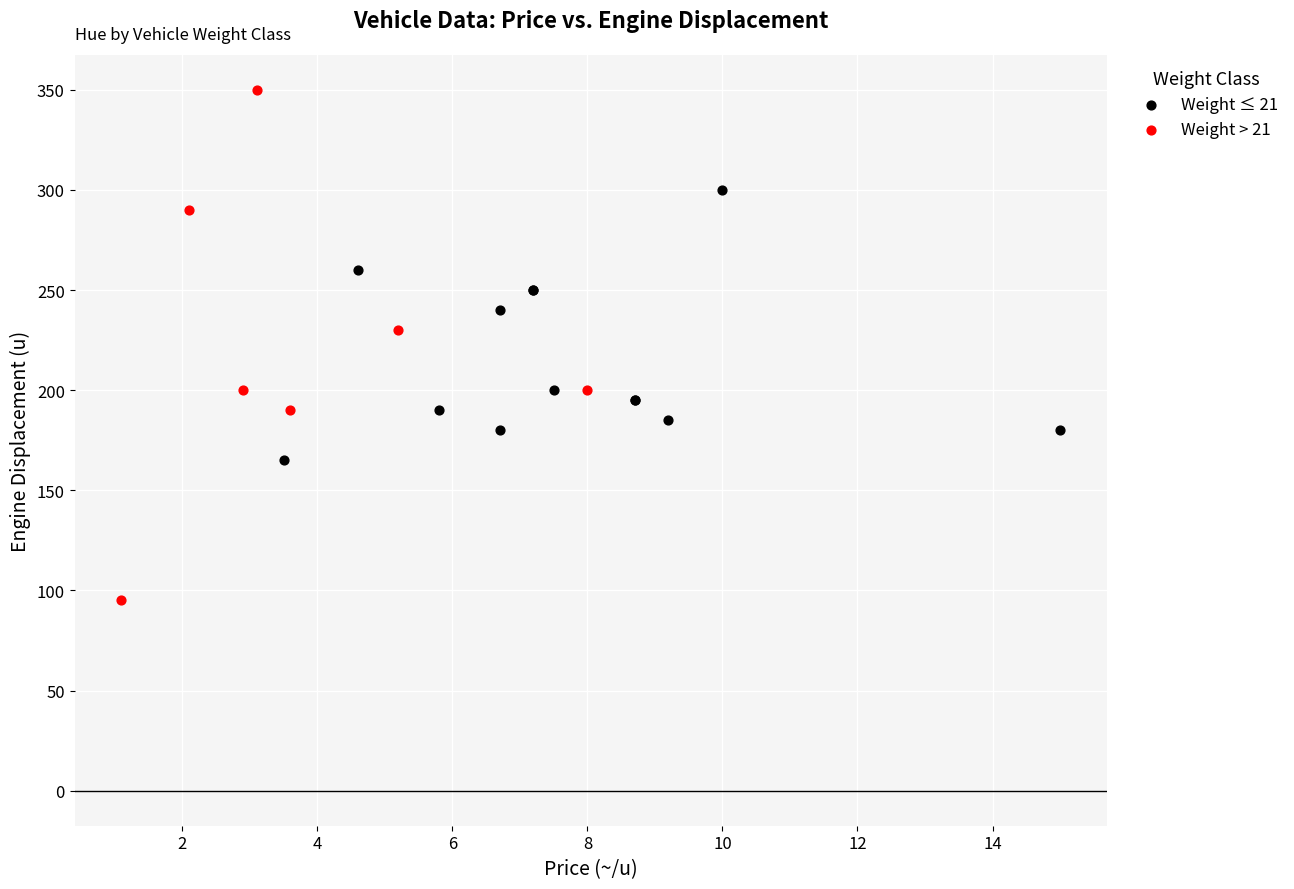

Which series contains the lowest Y value?

Weight > 21